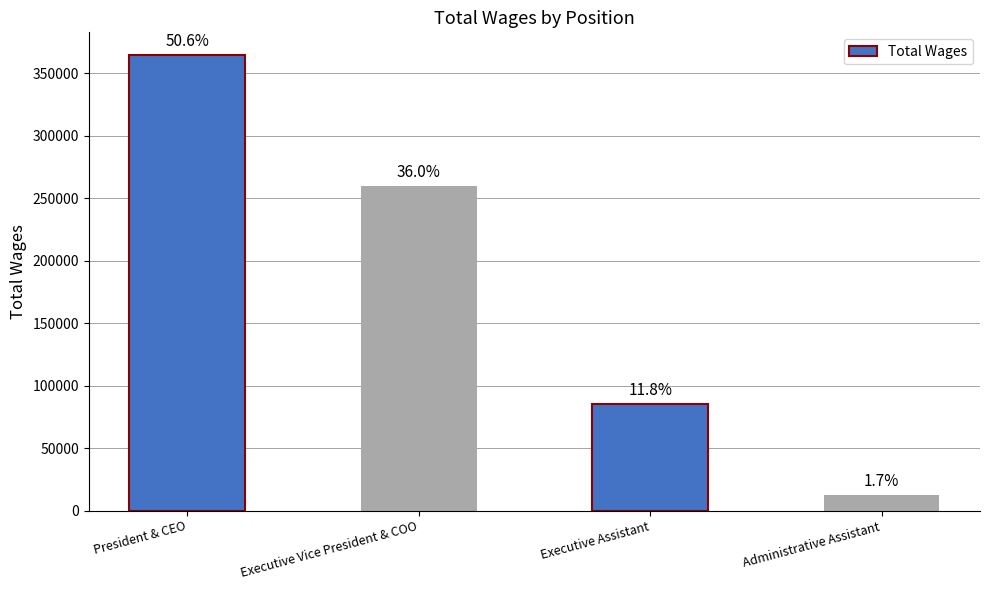

How many bars are there in total?

4